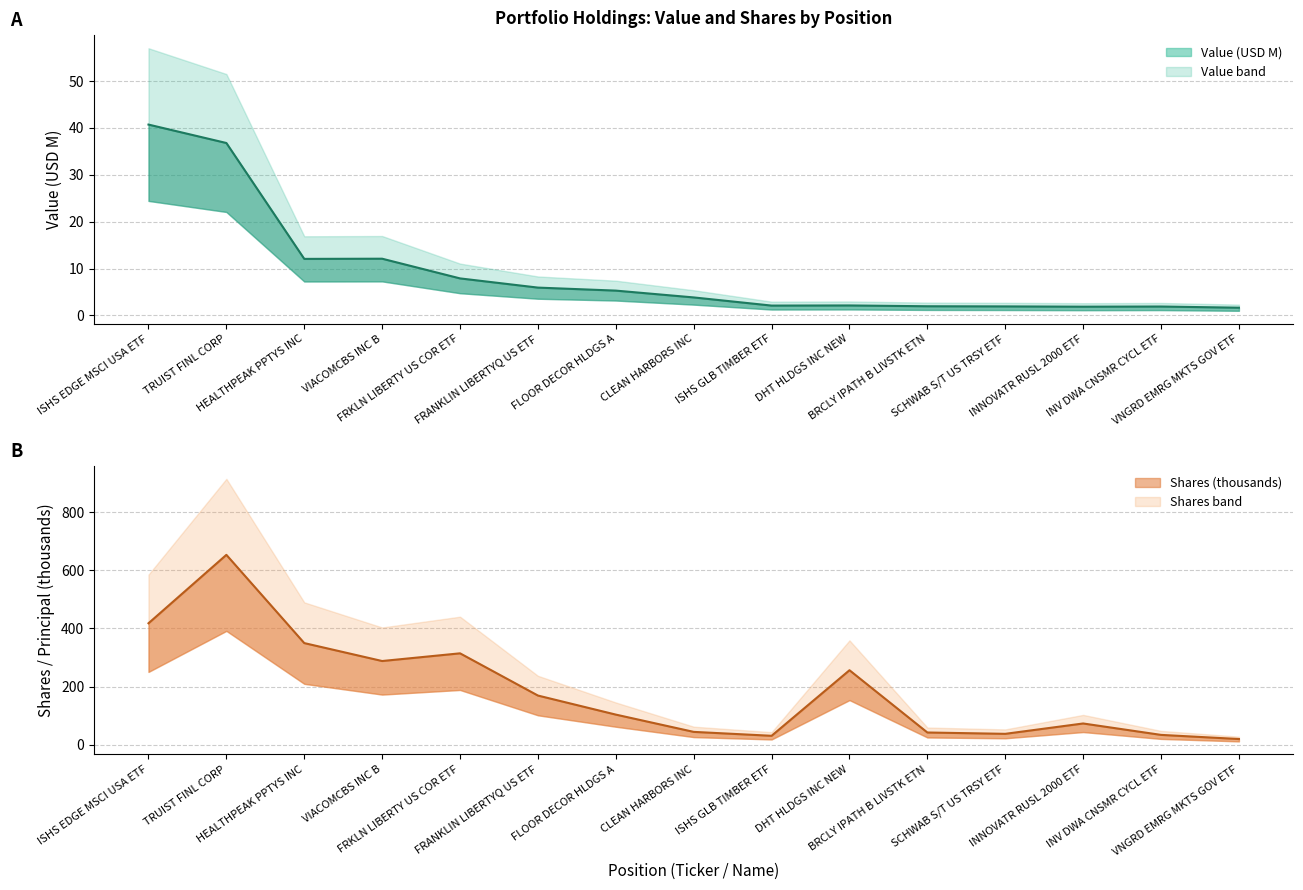

Reading right to left, list all the values displayed in this chart.

Value: 1.6	1.9	1.9	1.9	2.0	2.1	2.1	3.8	5.3	5.9	7.9	12.1	12.1	36.8	40.7
Shares or principal amount: 20.2	34.4	73.6	38.0	42.6	256.6	31.3	44.7	104.1	169.6	314.7	288.2	349.8	653.0	417.9